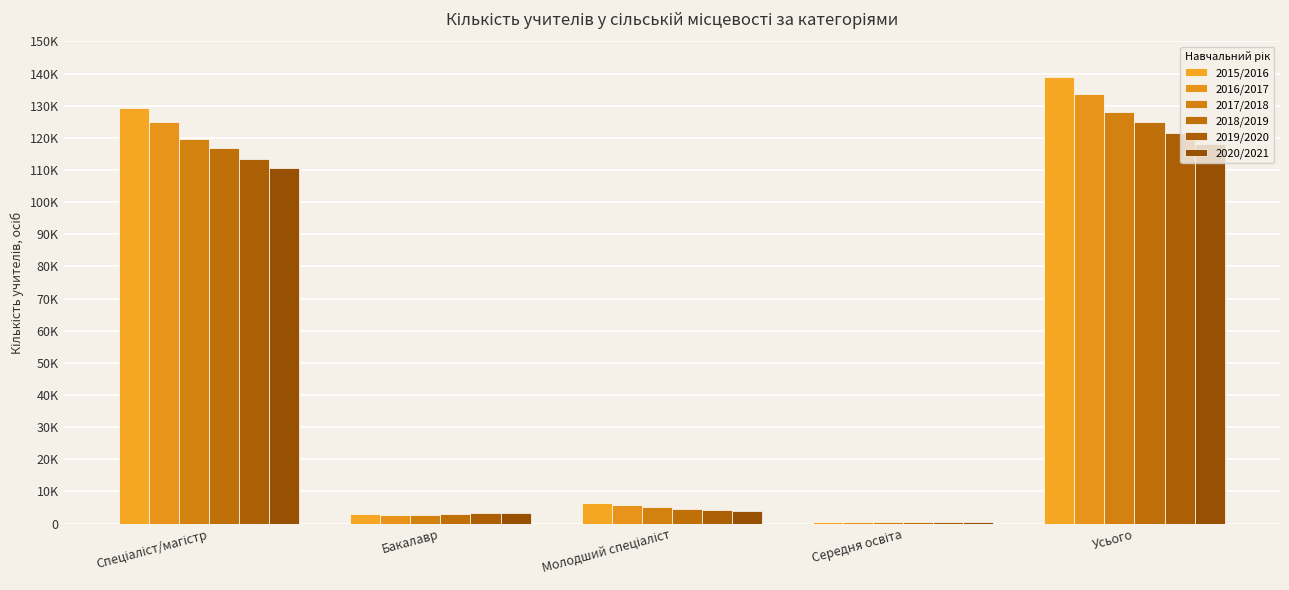

Is the value of 2016/2017 at Спеціаліст/магістр greater than the value of 2019/2020 at Усього?

Yes